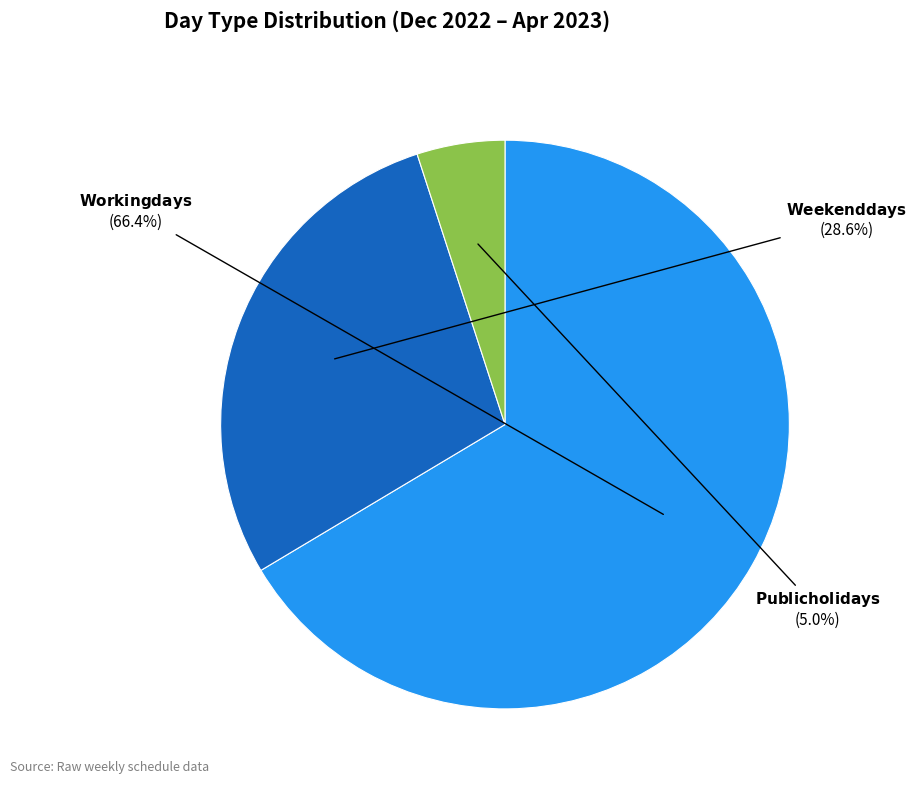

Is there a majority slice in this chart?

Yes